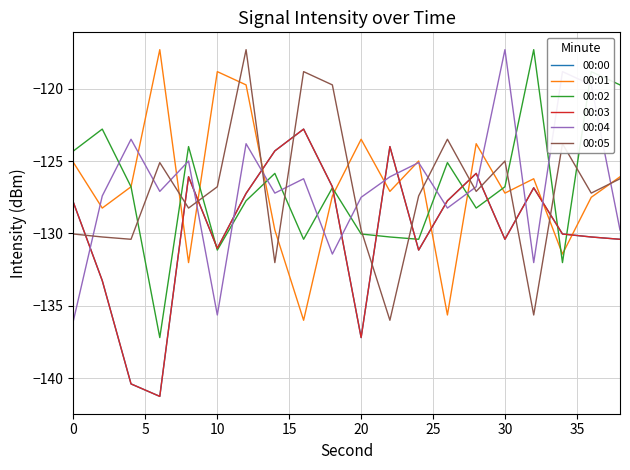

Is this an area chart (filled region under the line)?

No